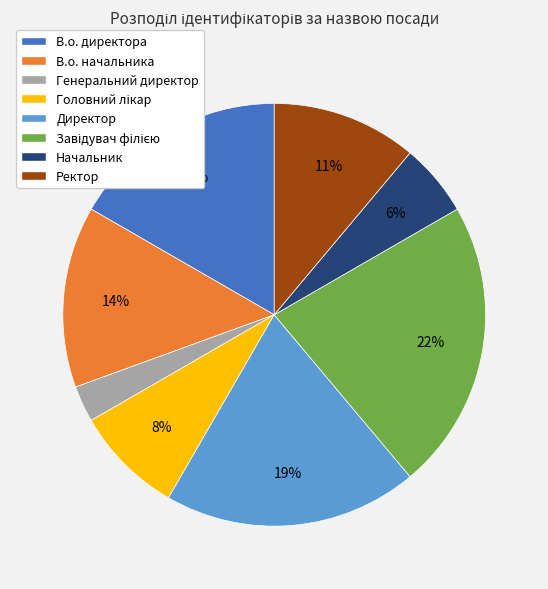

Which has a higher value, Начальник or Генеральний директор?

Начальник